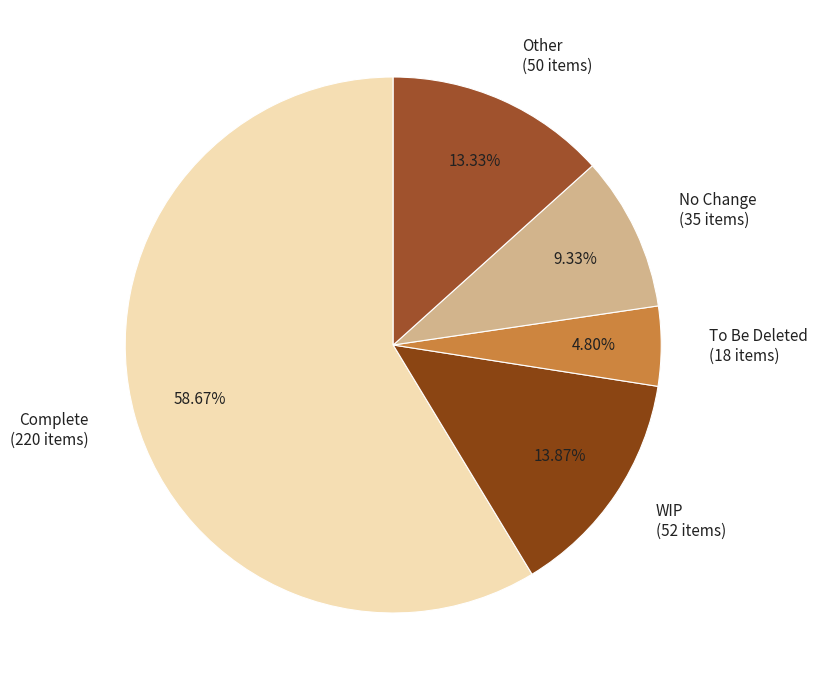

To the nearest percent, what is the average slice percentage?

20%